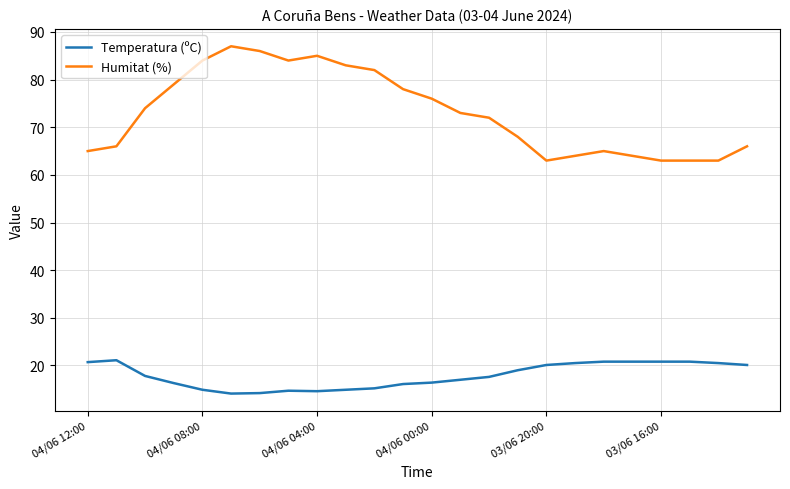

True or false: Temperatura (ºC) and Humitat (%) cross at least once.

False